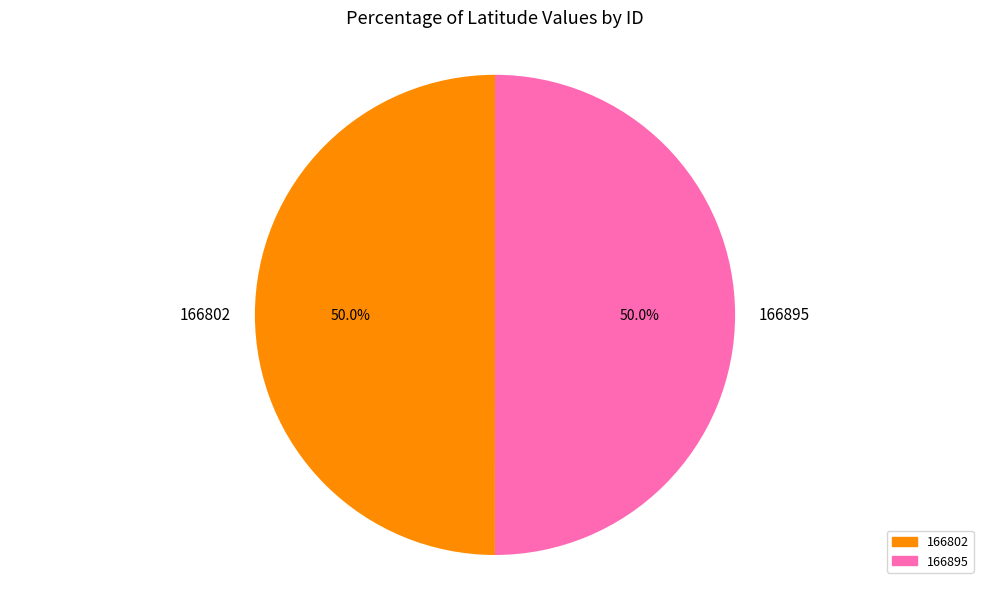

Approximately how many times larger is the value at 166802 compared to 166895?

1.0